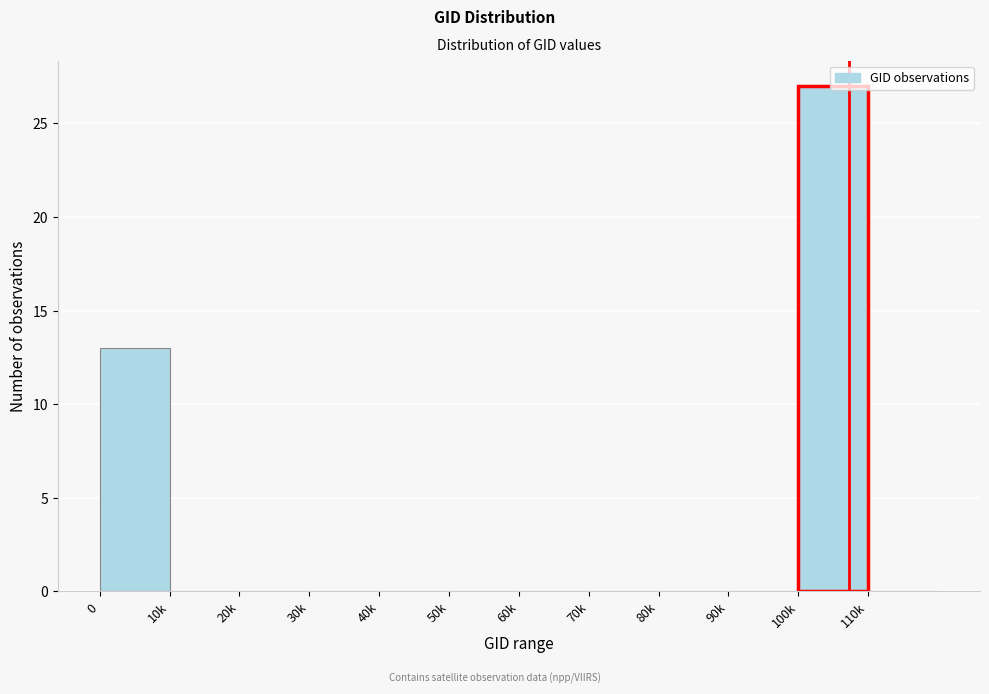

The chart shows a value of 15 at 110k. True or false?

False